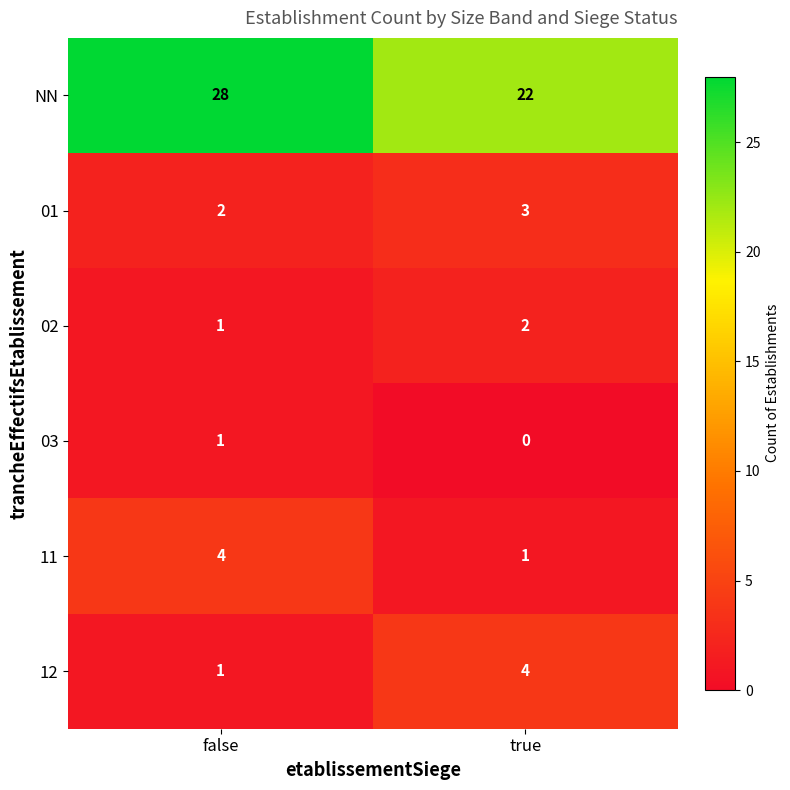

The value of 03 at false is 1. True or false?

True